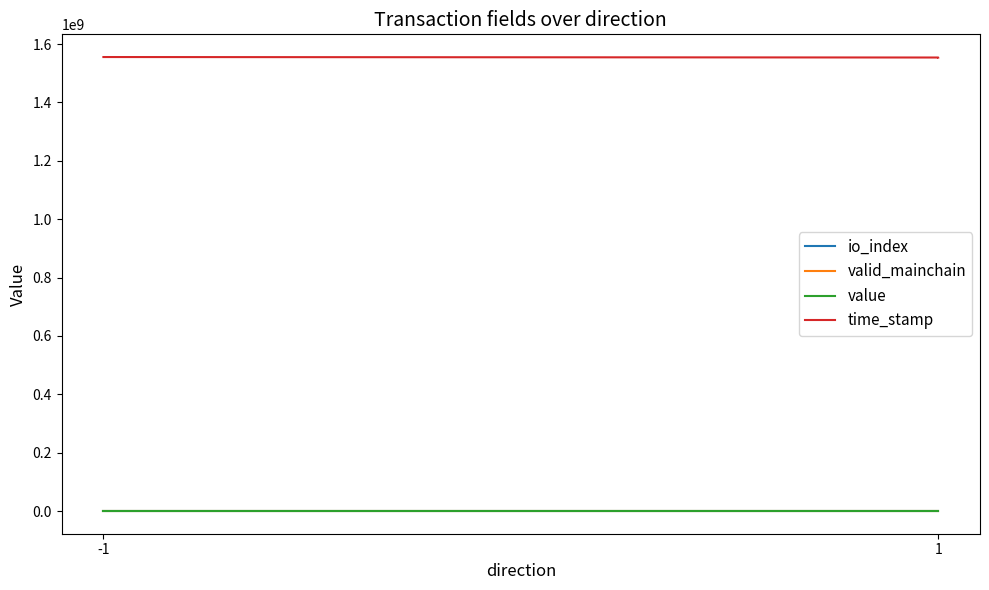

True or false: valid_mainchain and time_stamp intersect in this chart.

False